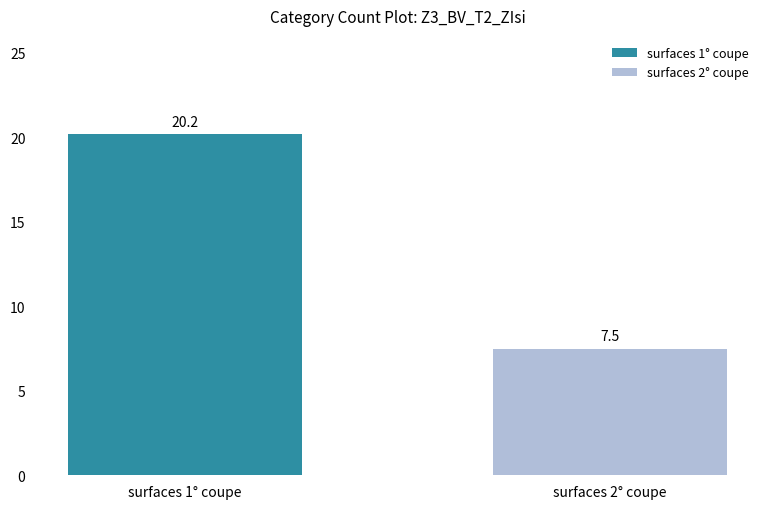

Count the number of data series in this chart.

2